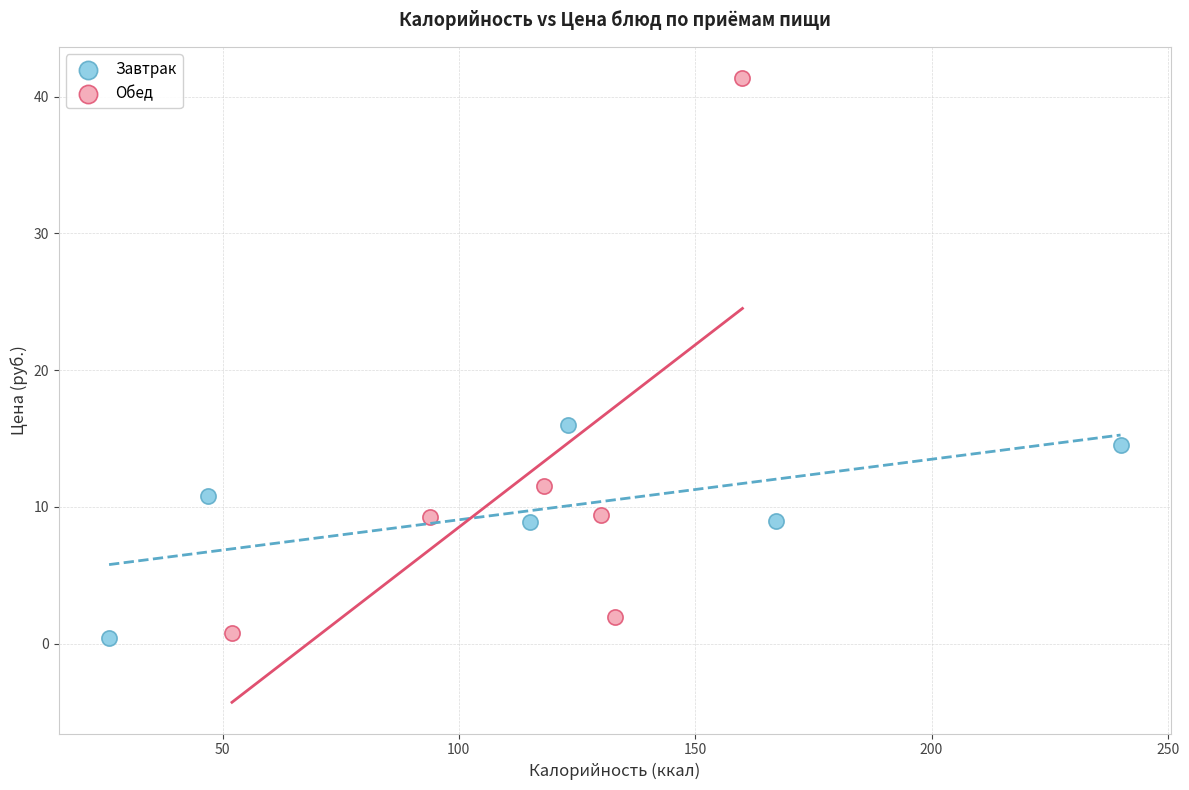

Which series contains the highest Y value?

Обед